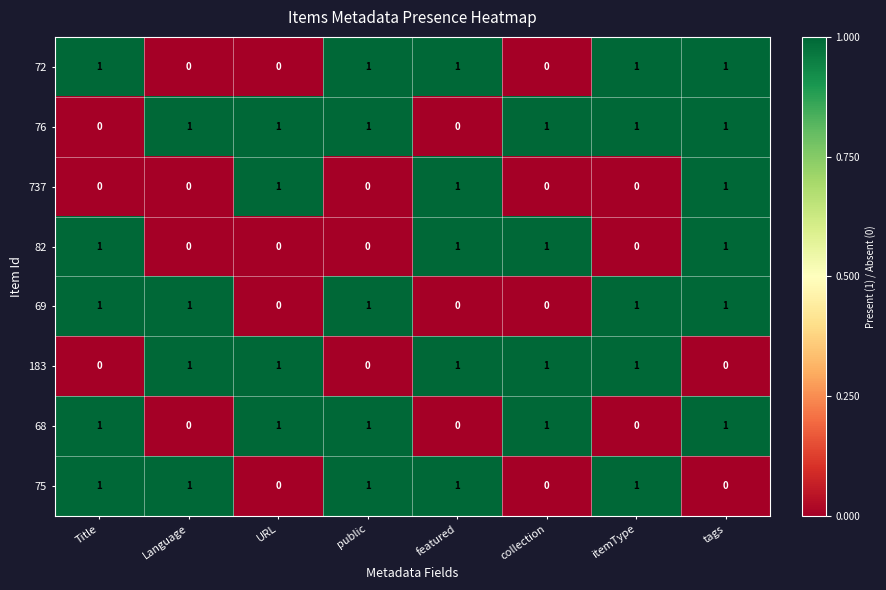

Is it true that 82 equals 0 at URL?

True